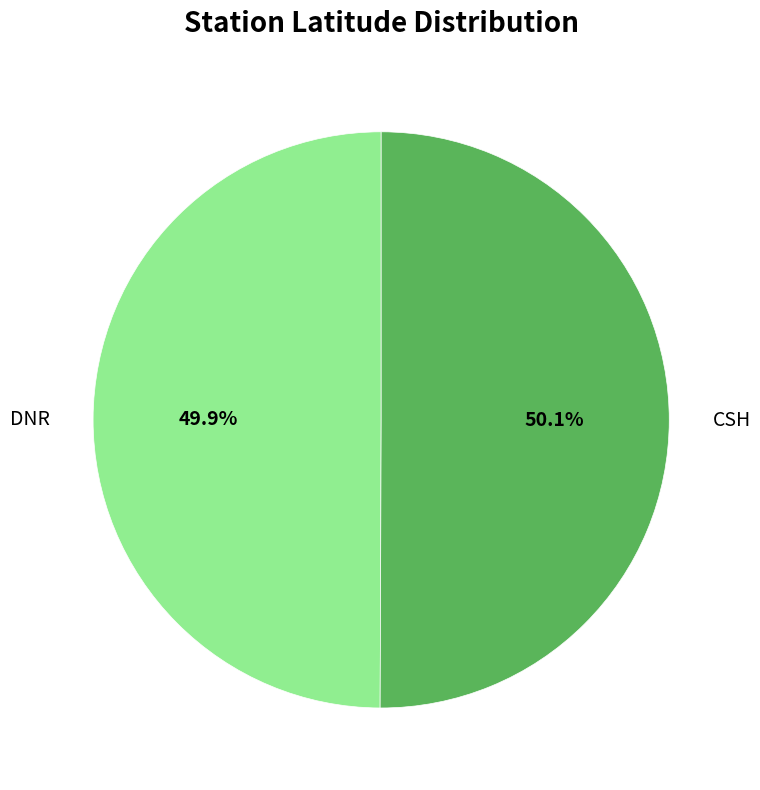

To the nearest percent, what percentage of the pie is DNR?

50%